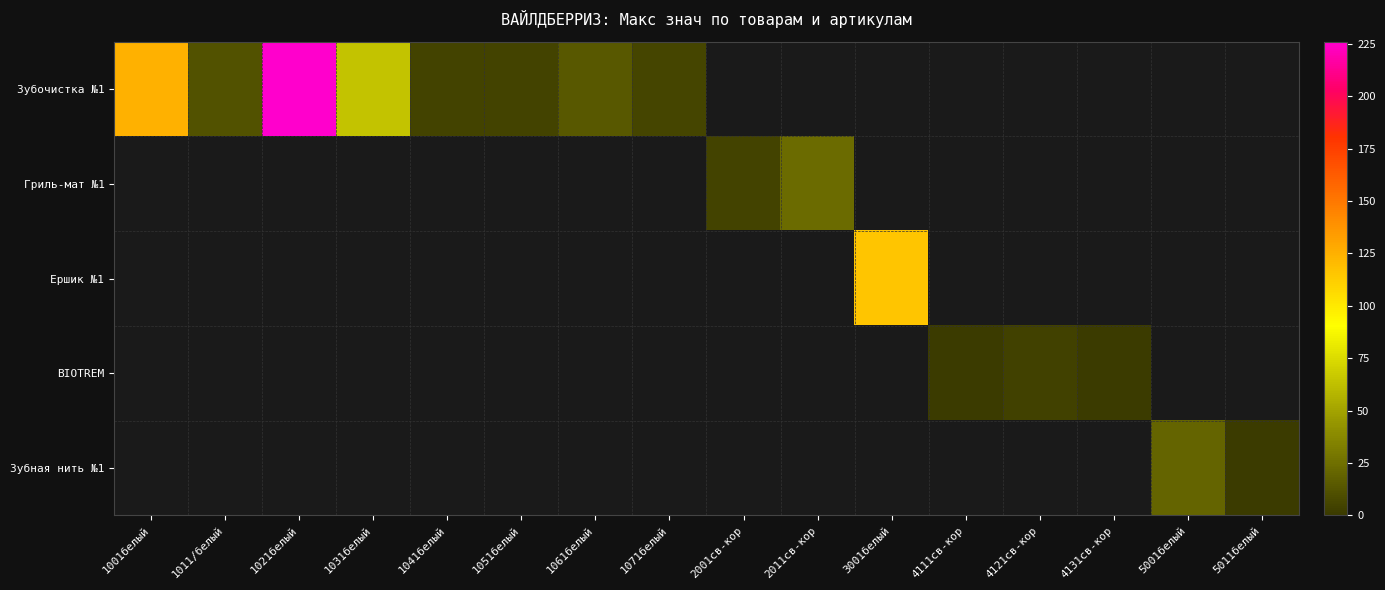

What is the lowest value of the Зубочистка №1 series?

5.0